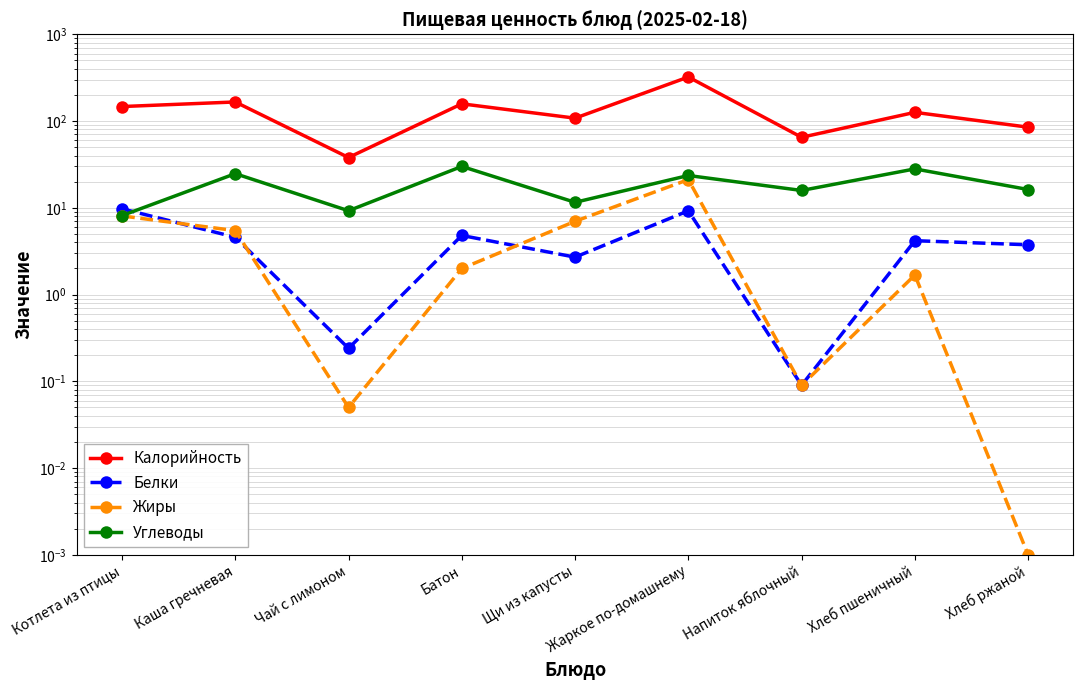

What is the label of the 5th point from the right?

Щи из капусты